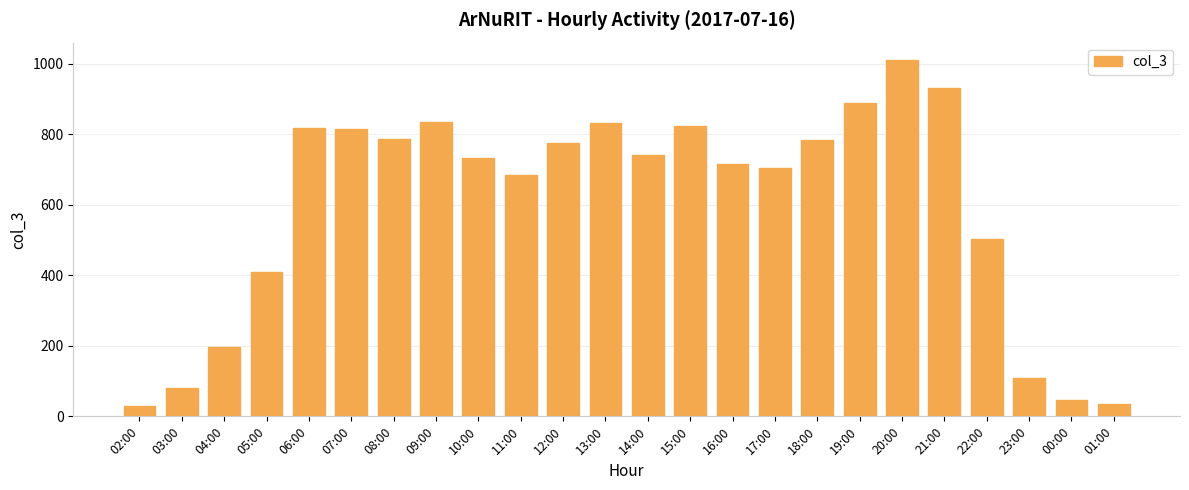

Is it true that the value at 19:00 is 1158?

False